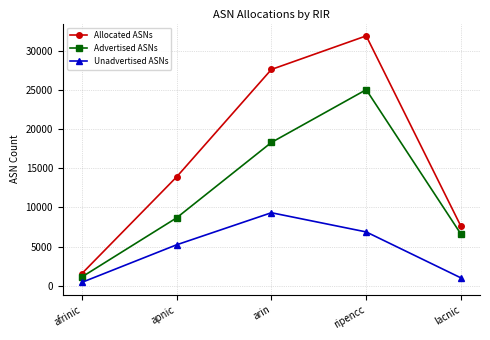

What are all the series names shown in the legend?

Allocated ASNs, Advertised ASNs, Unadvertised ASNs